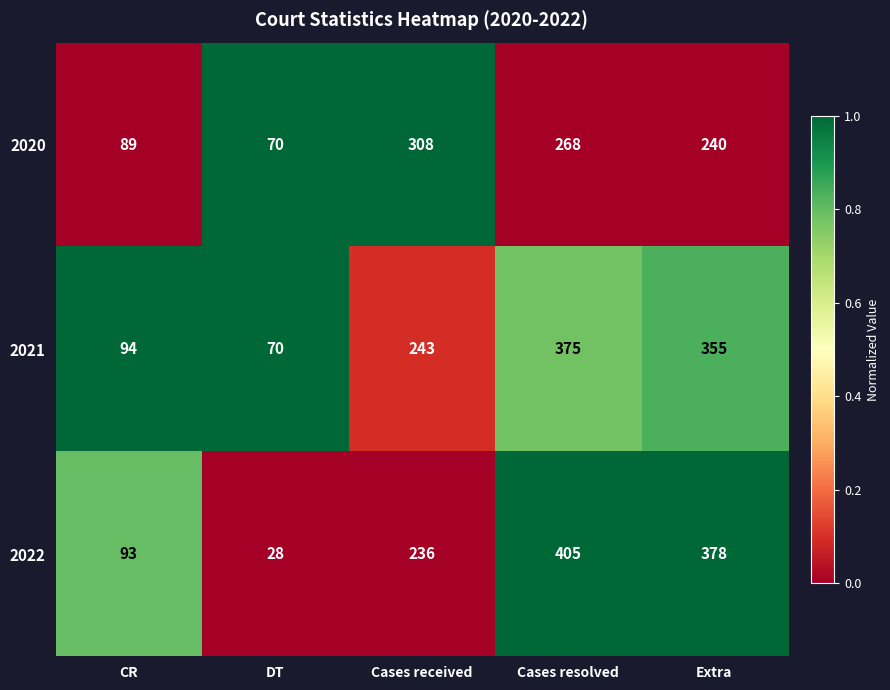

Which series has the largest total across all categories?

2022